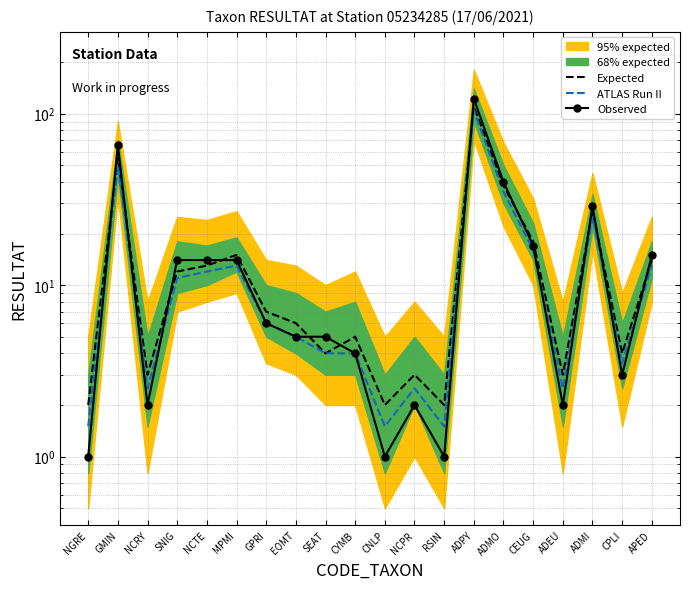

Rank the categories by Expected value from highest to lowest.

ADPY, GMIN, ADMO, ADMI, CEUG, MPMI, APED, NCTE, SNIG, GPRI, EOMT, CYMB, SEAT, CPLI, NCRY, NCPR, ADEU, NGRE, CNLP, RSIN